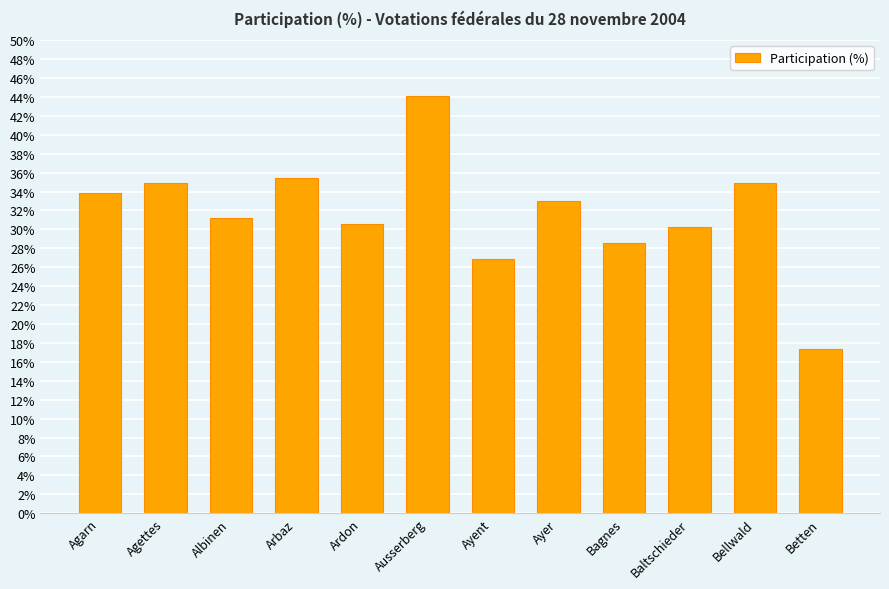

What is the value of the 4th bar from the left?

35.5